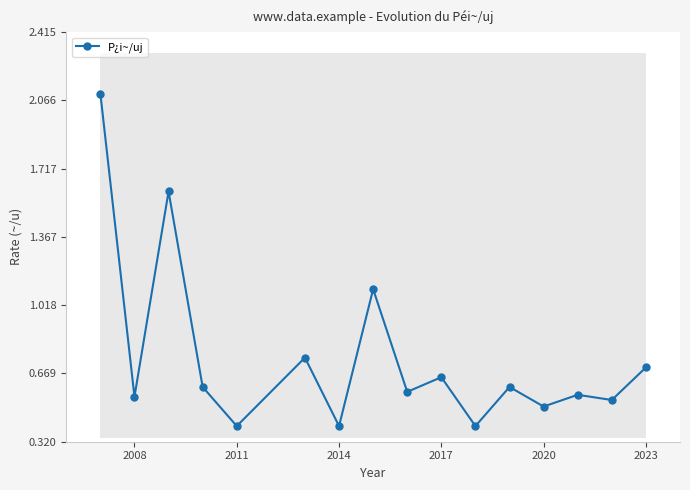

The value of P¿i~/uj at 2023 is 0.7. True or false?

True